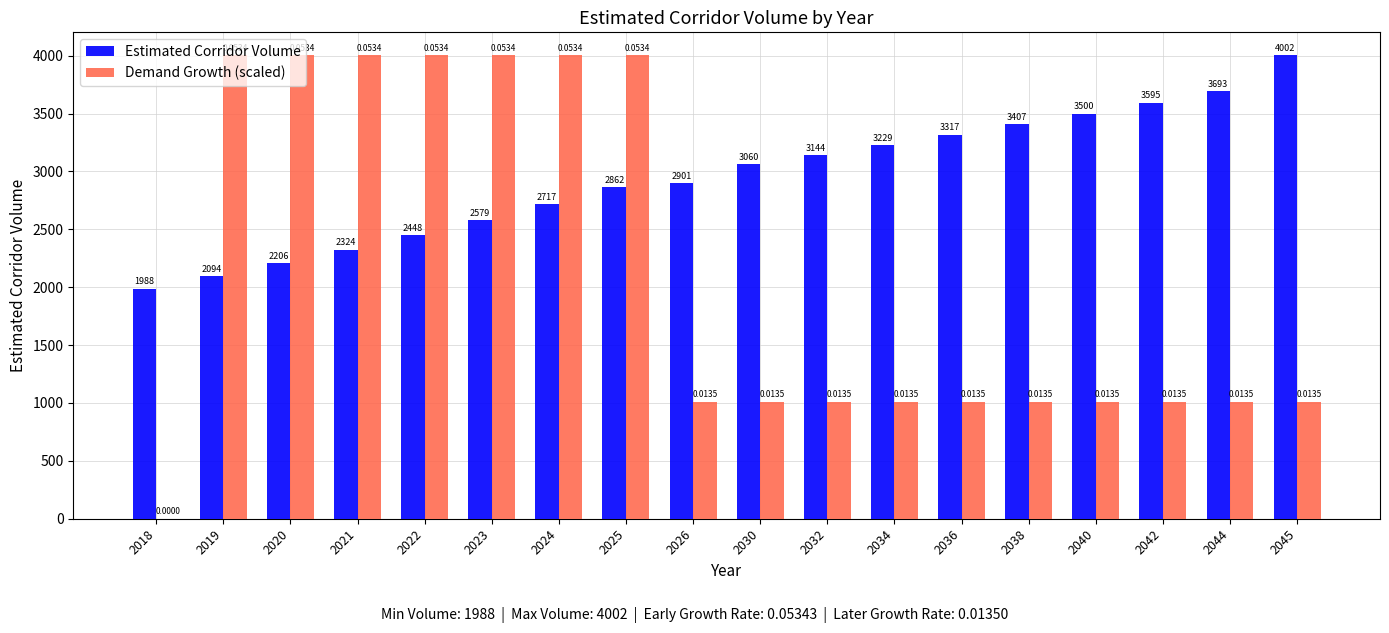

Reading left to right, transcribe all the data shown in this chart.

Estimated Corridor Volume: 1988.0	2094.2	2206.1	2324.0	2448.2	2579.0	2716.8	2862.0	2900.6	3060.5	3143.7	3229.2	3316.9	3407.1	3499.7	3594.9	3692.6	4002.0
Demand Growth (scaled): 0.0	4002.0	4002.0	4002.0	4002.0	4002.0	4002.0	4002.0	1011.2	1011.2	1011.2	1011.2	1011.2	1011.2	1011.2	1011.2	1011.2	1011.2